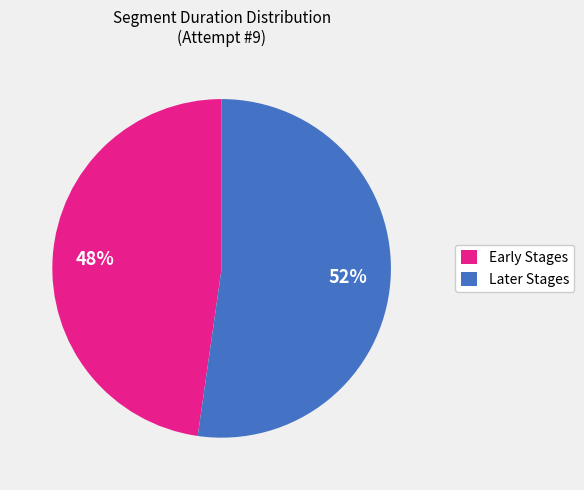

Which category has the smallest portion of the pie?

Early Stages